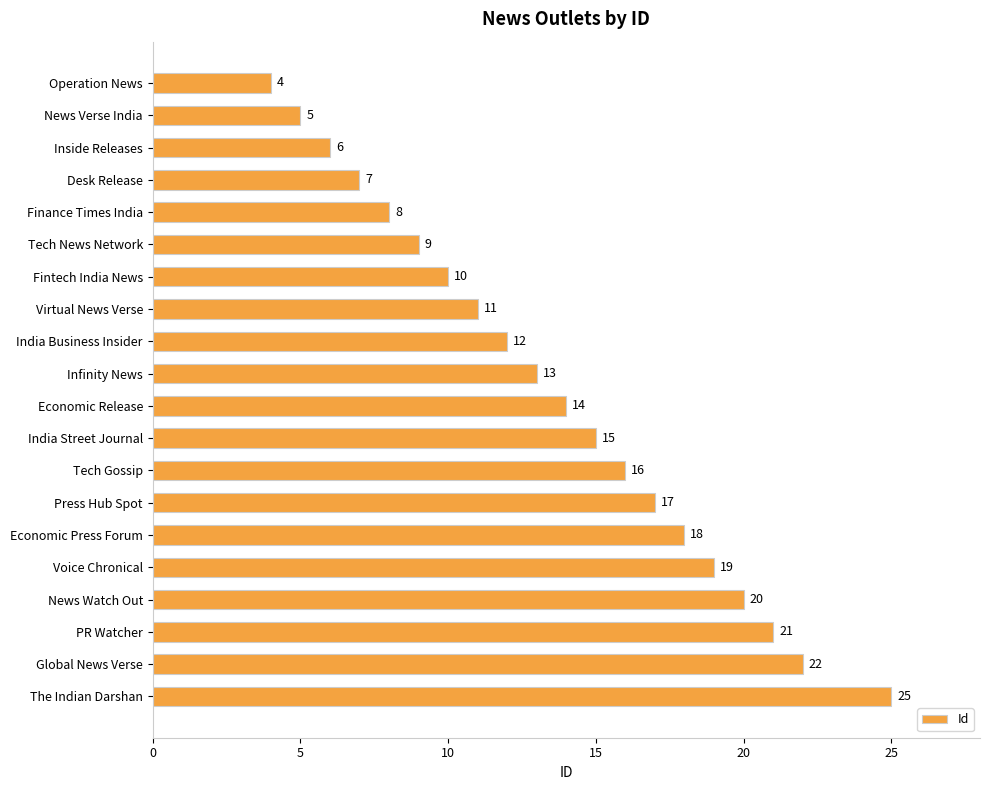

Does the chart contain any negative values?

No